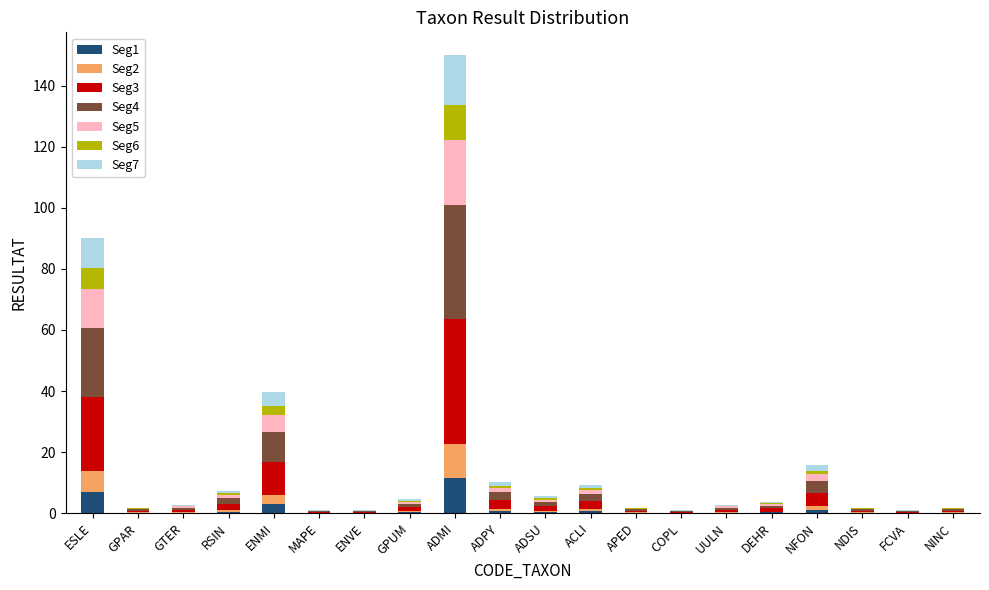

What is the highest value of the Seg1 series?

11.4